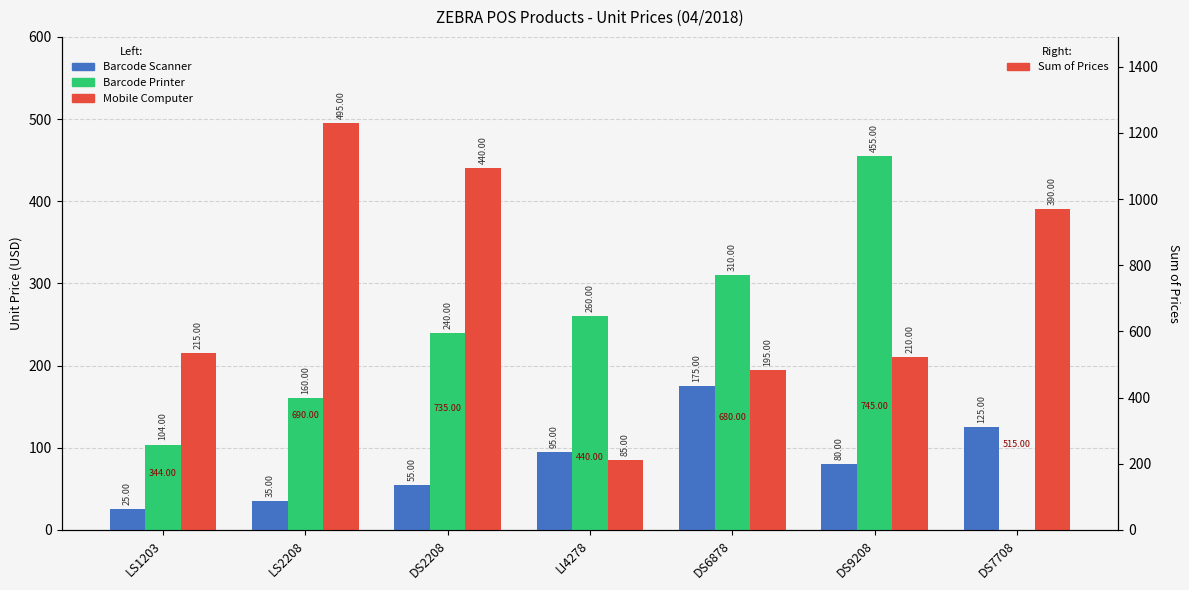

Reading right to left, transcribe all the data shown in this chart.

Barcode Scanner: 125	80	175	95	55	35	25
Barcode Printer: 0	455	310	260	240	160	104
Mobile Computer: 390	210	195	85	440	495	215
Sum of Prices: 515	745	680	440	735	690	344